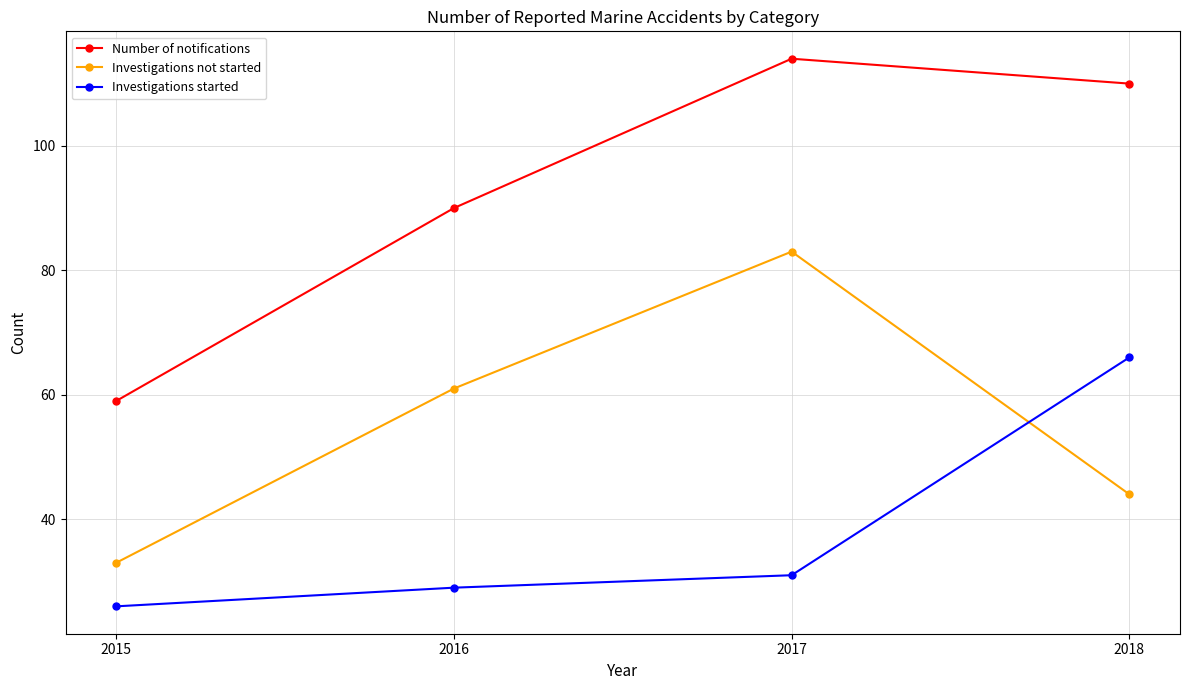

What are all the series names shown in the legend?

Number of notifications, Investigations not started, Investigations started